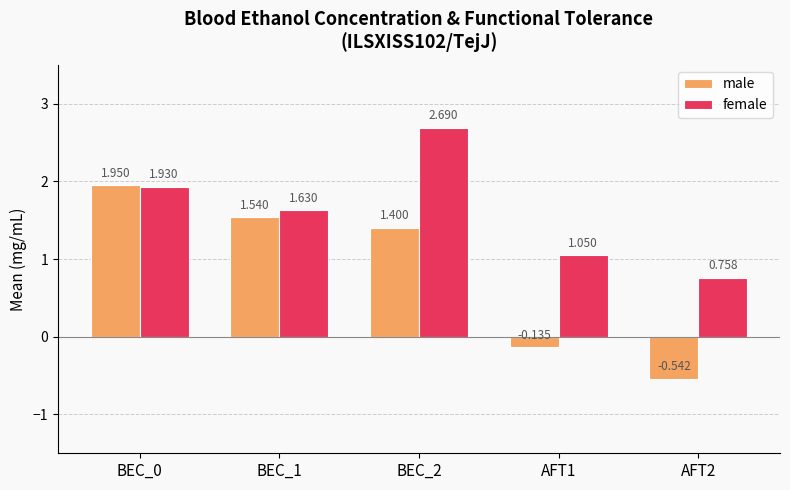

Rank the series by their average value, from lowest to highest.

male, female